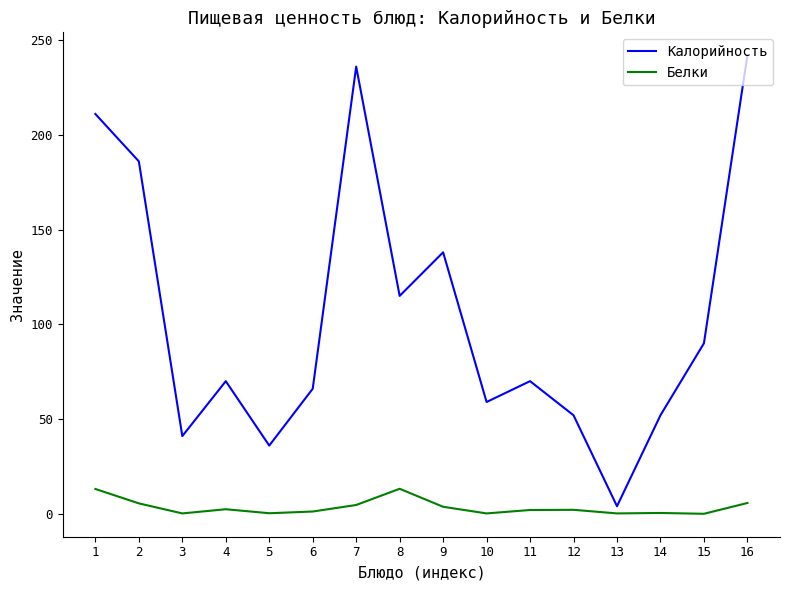

What is the sum of all Калорийность values?

1668.0